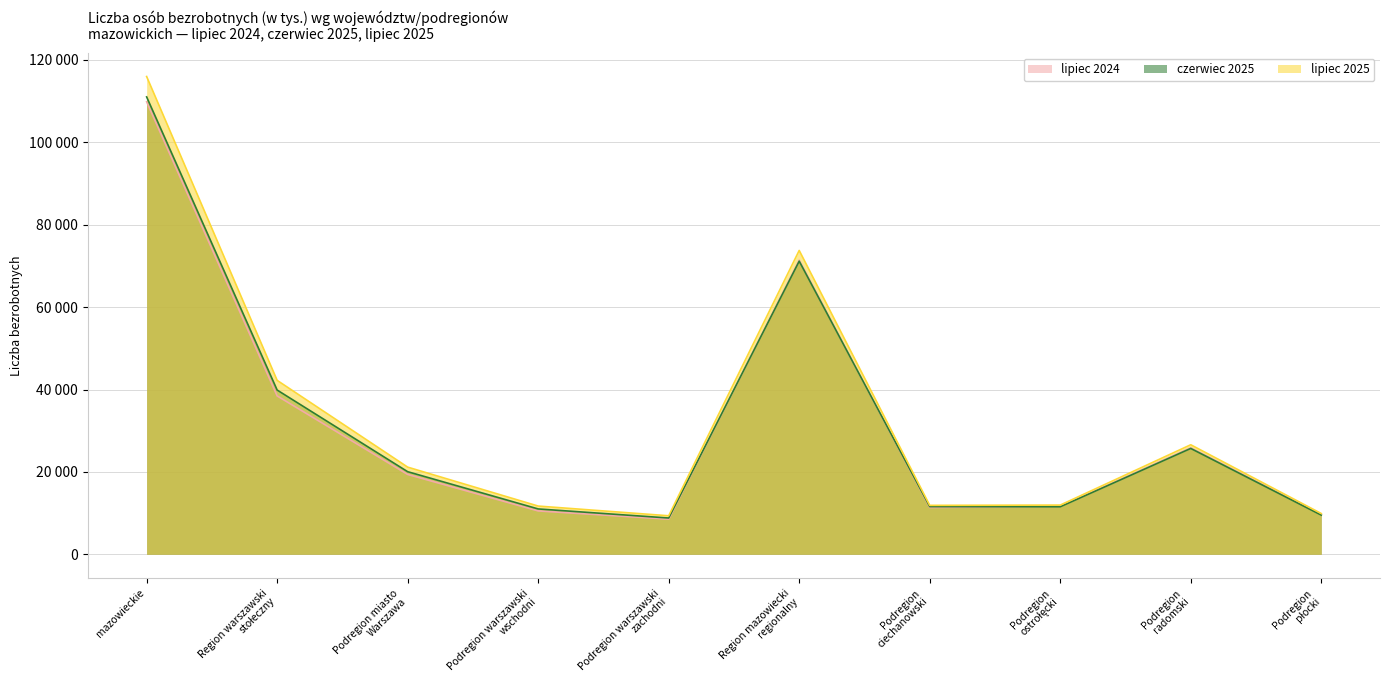

At which label is lipiec 2024 closest to 59189?

Region mazowiecki
regionalny